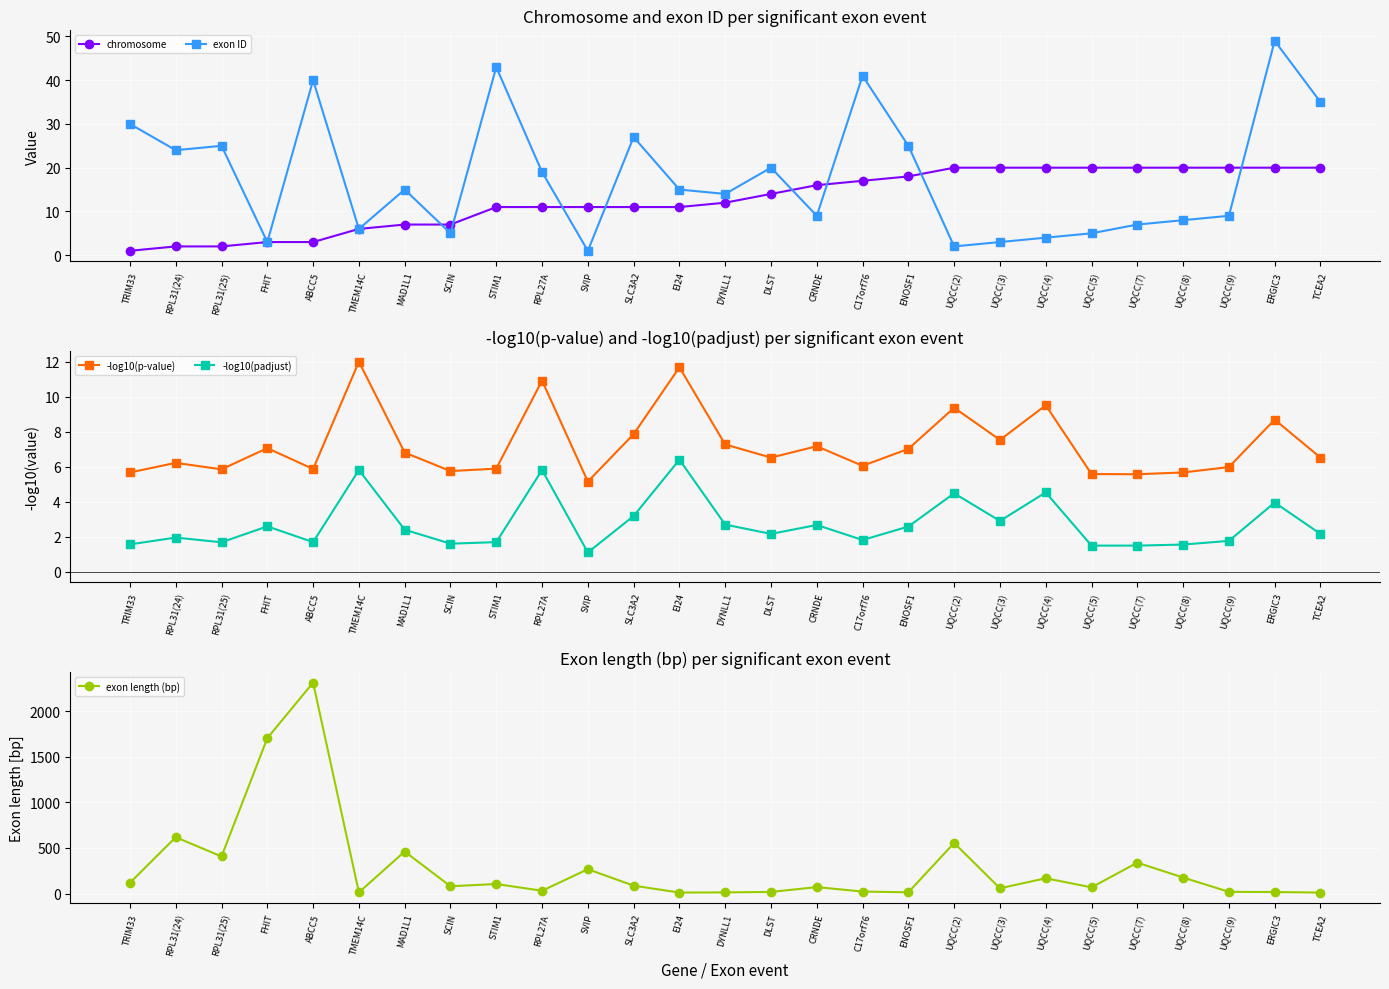

How many values in the exon length (bp) series are below 80?

13